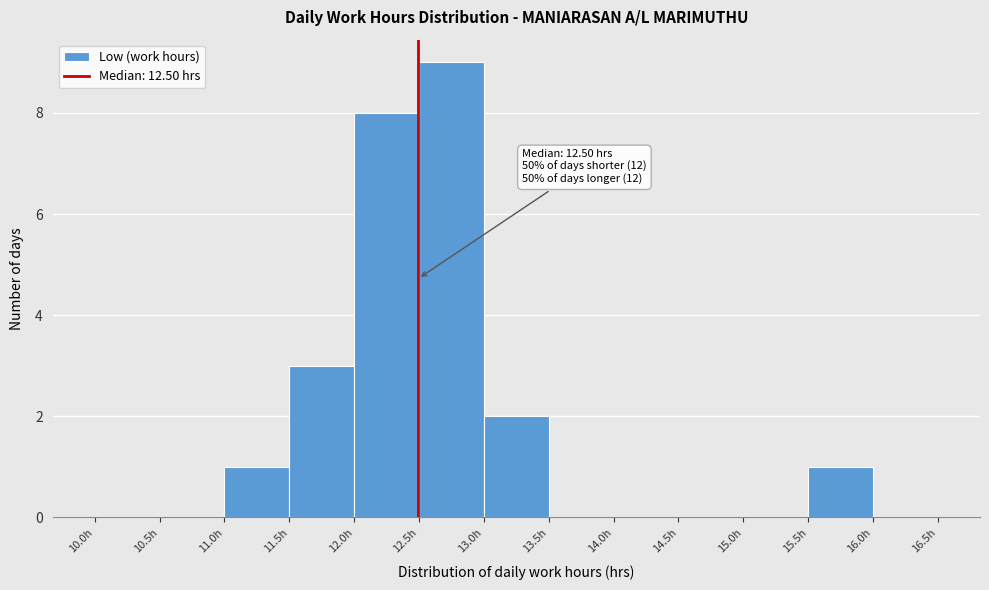

Over which range of the x-axis is the bar tallest?

12.5 to 13.0